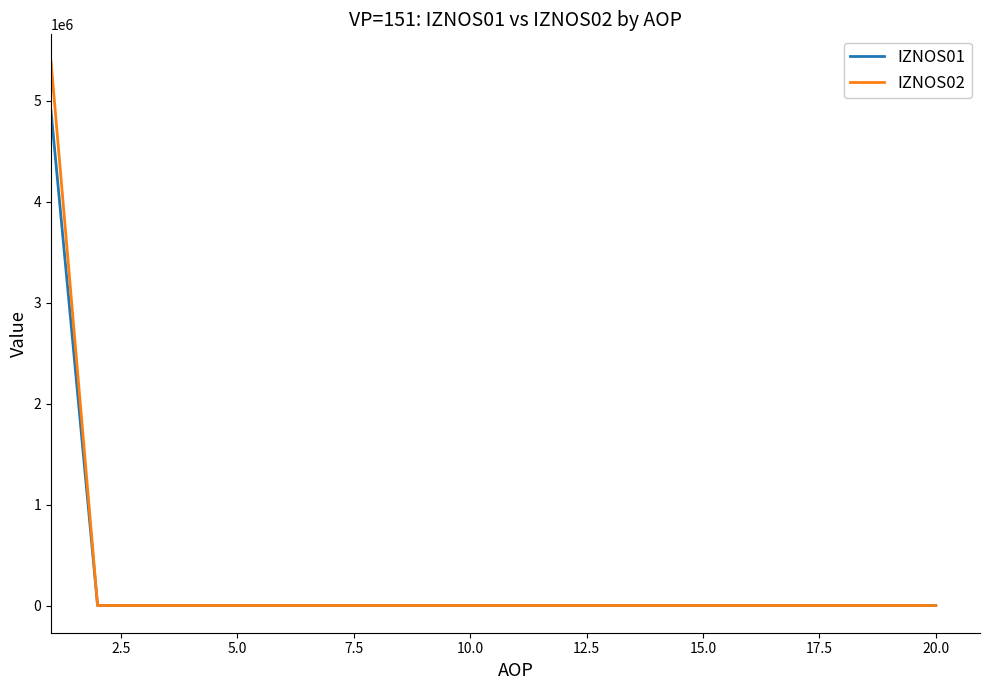

How many values in the IZNOS02 series exceed 0?

1